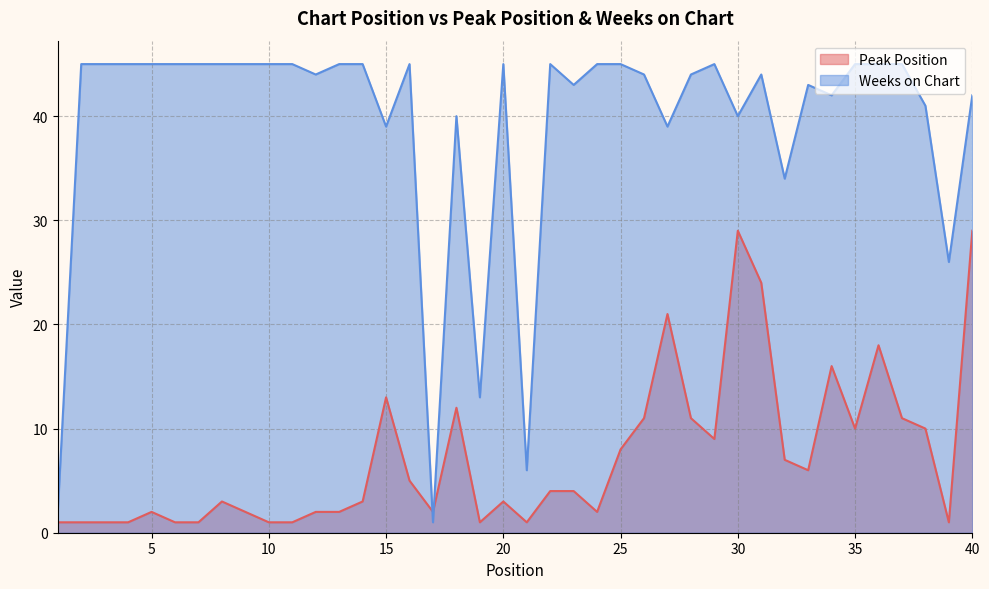

The Peak Position series shows 4 at 23. True or false?

True